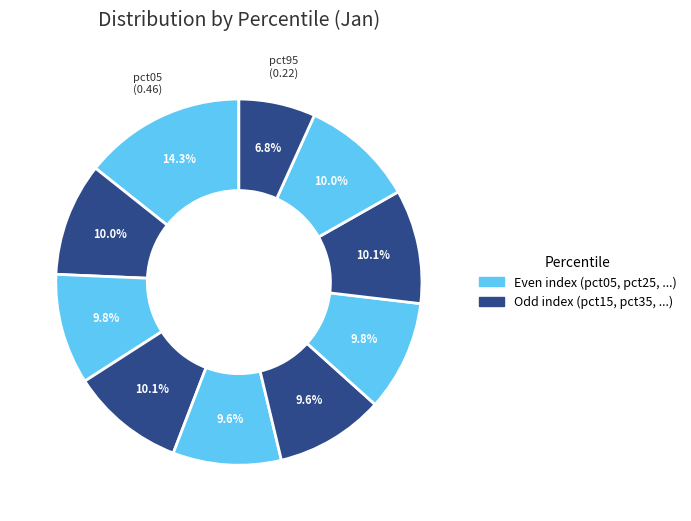

Is there a majority slice in this chart?

No